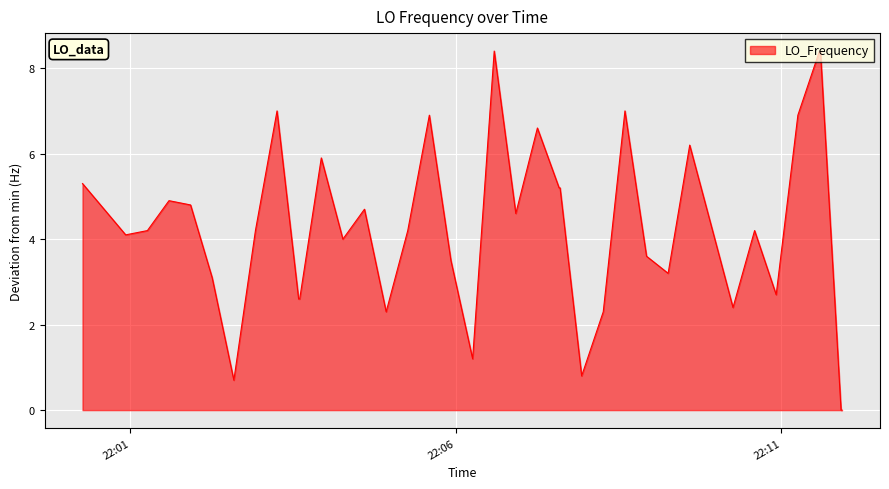

What is the maximum value shown in the chart?

8.4